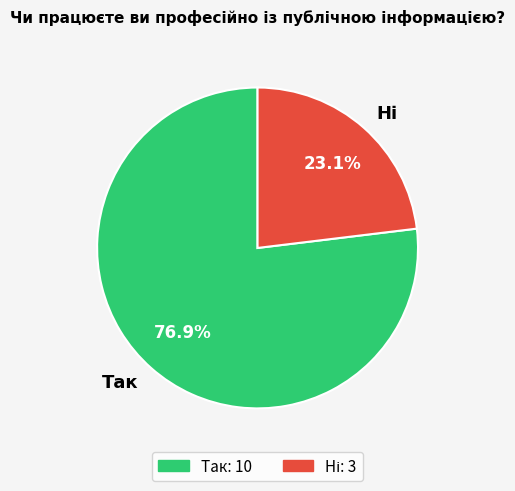

Which slice is the largest?

Так